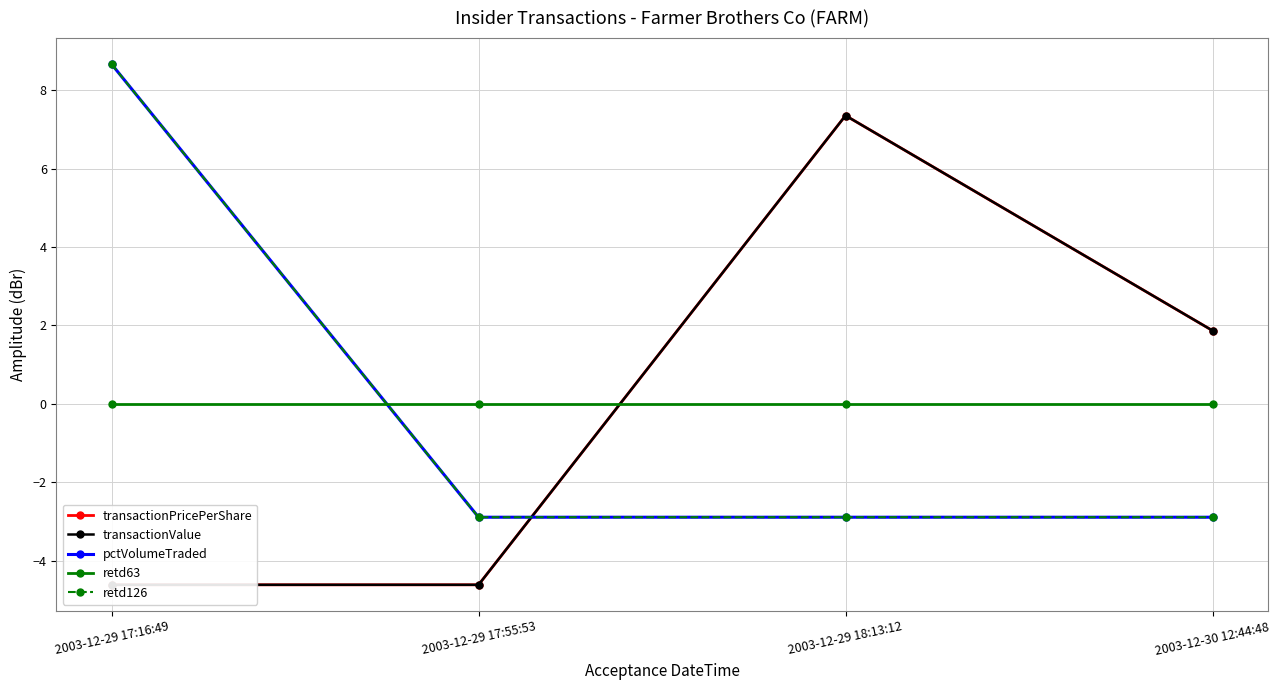

Does the chart have visible grid lines?

Yes